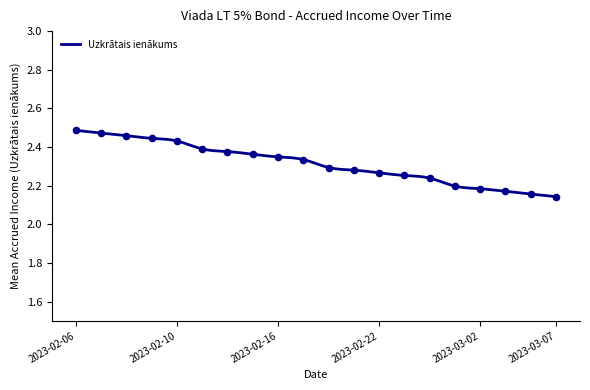

What is the ratio of the value at 2023-02-16 to the value at 2023-03-03?

1.1